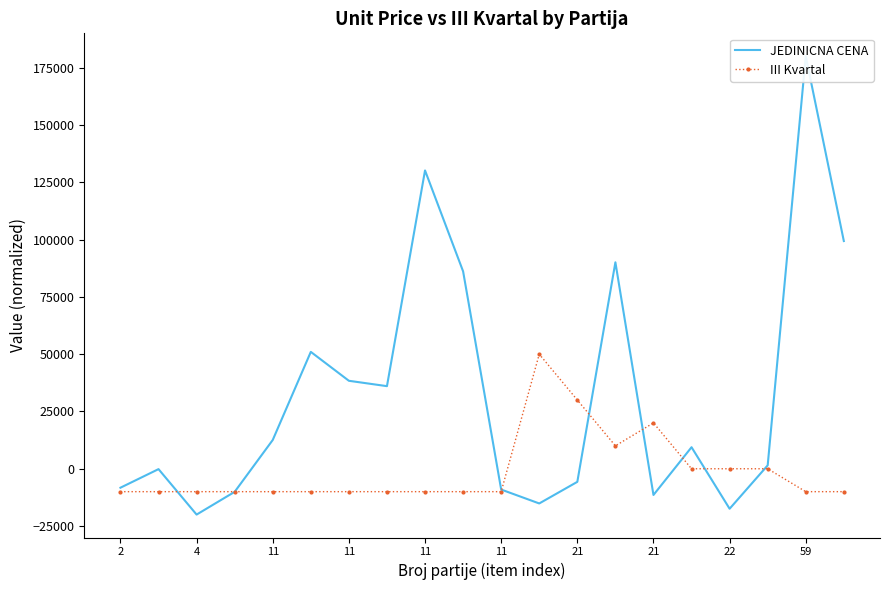

Which series has the largest range (max minus min)?

JEDINICNA CENA